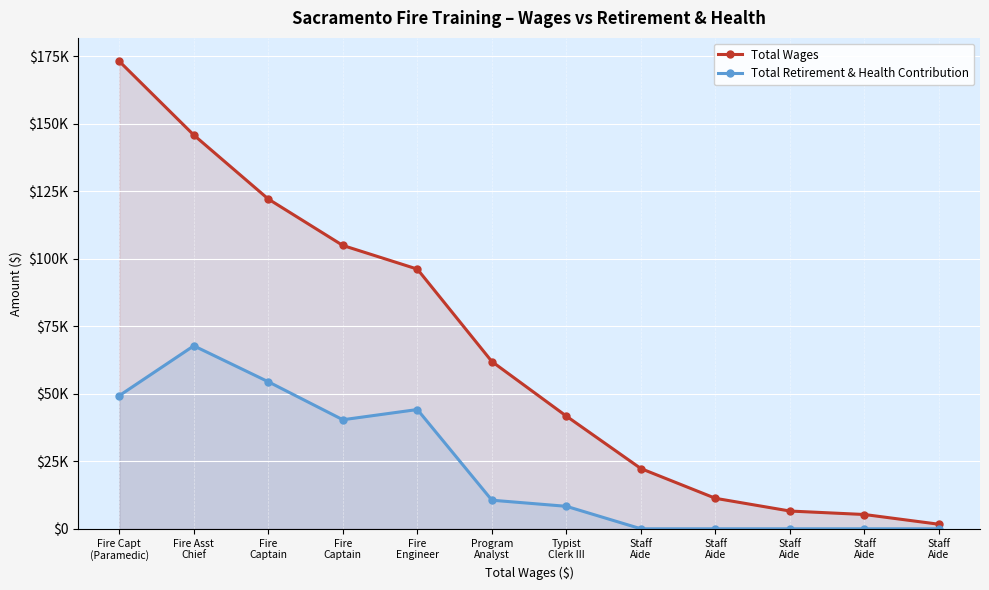

True or false: Total Wages and Total Retirement & Health Contribution cross at least once.

False